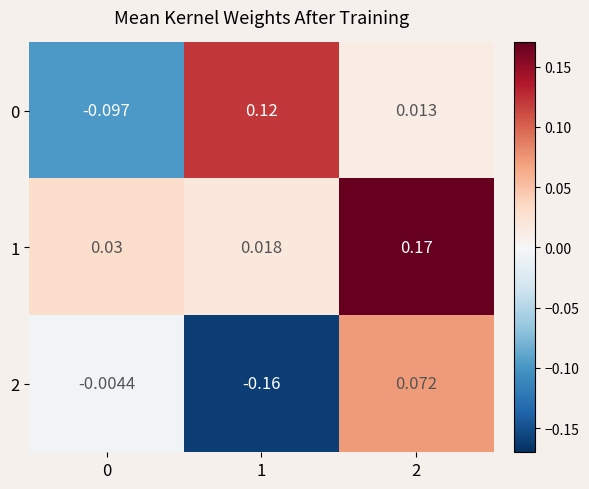

Count the number of data series in this chart.

3